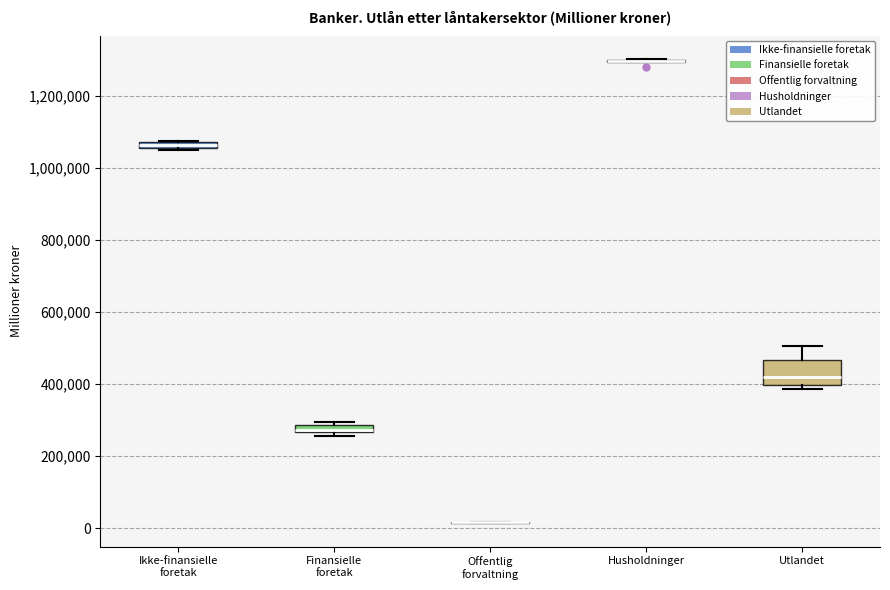

Comparing the boxes themselves (not the whiskers), which one is the tallest?

Utlandet